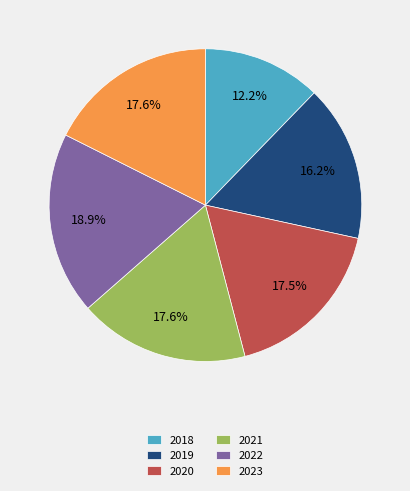

Is it true that 2022 is 7% of the pie?

False